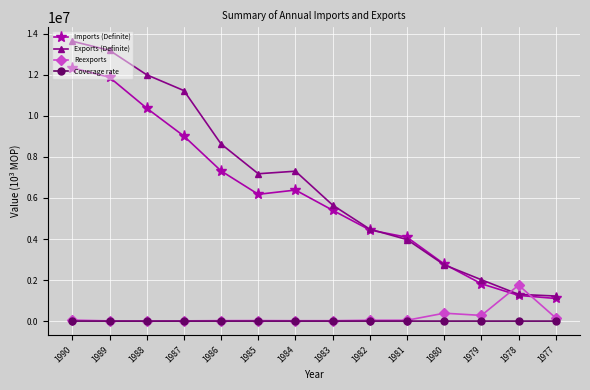

What is the maximum value shown in the chart?

13638192